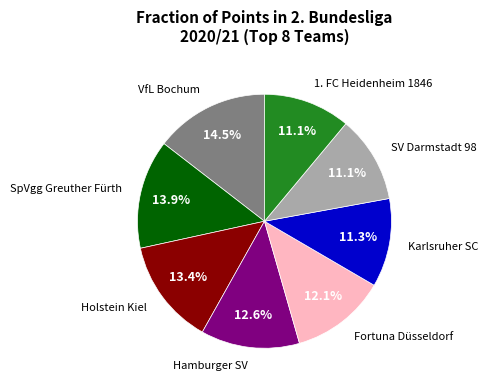

True or false: Karlsruher SC accounts for 25% of the total.

False